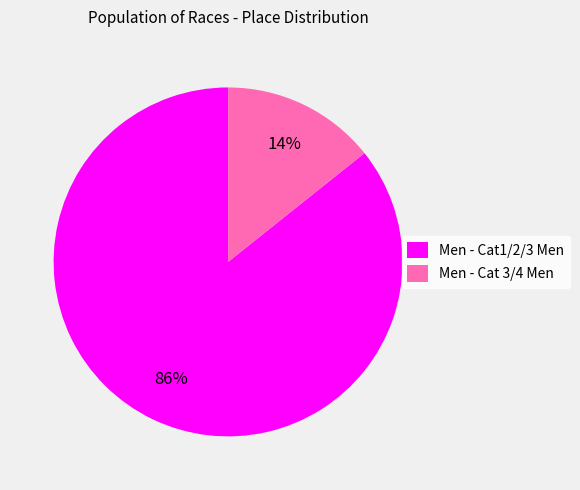

To the nearest percent, what is the average slice percentage?

50%